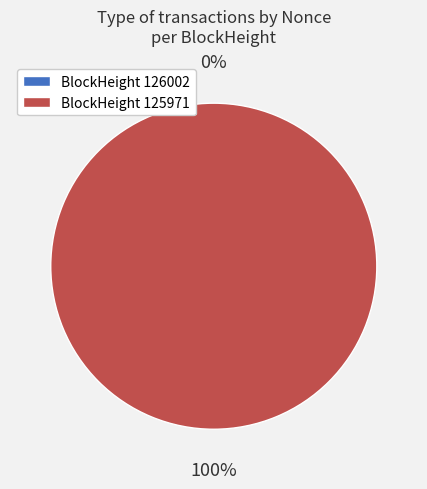

What portion of the pie excludes 126002?

100.0%